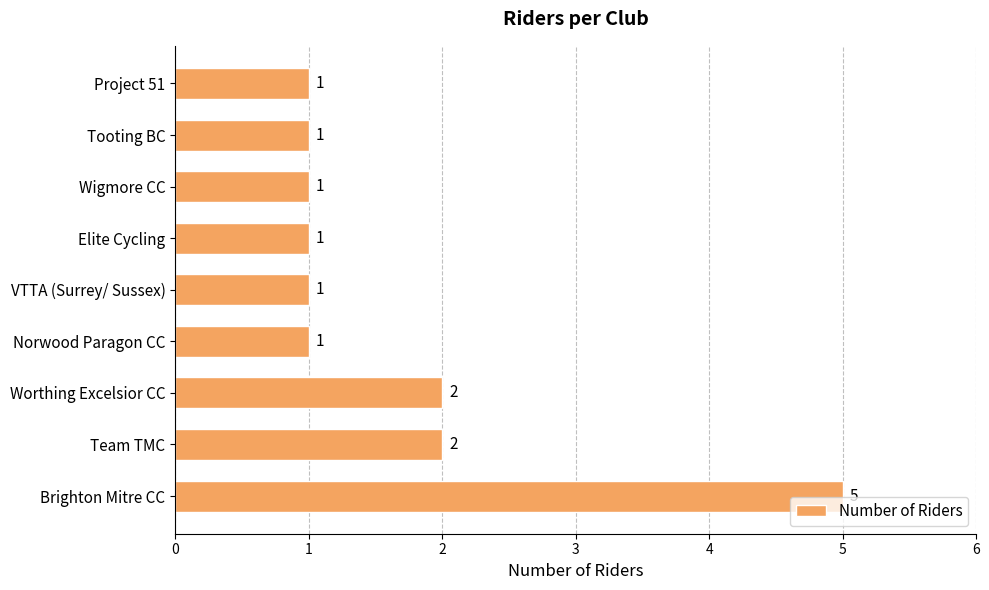

What is the sum of all values?

15